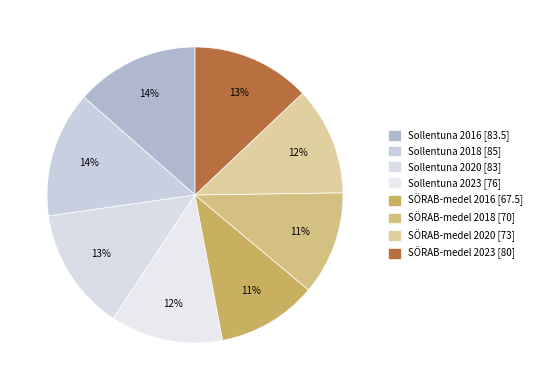

To the nearest percent, what portion does Sollentuna 2018 represent?

14%